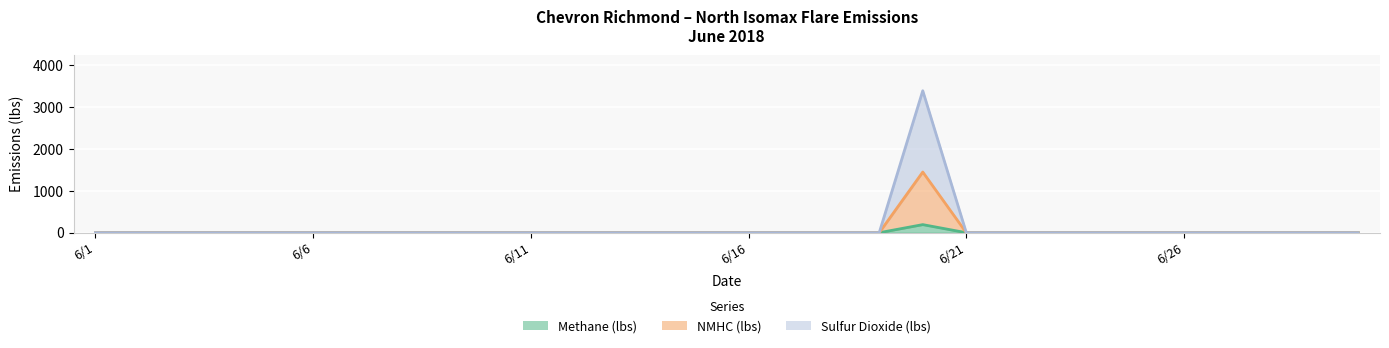

True or false: Methane (lbs) and NMHC (lbs) intersect in this chart.

False